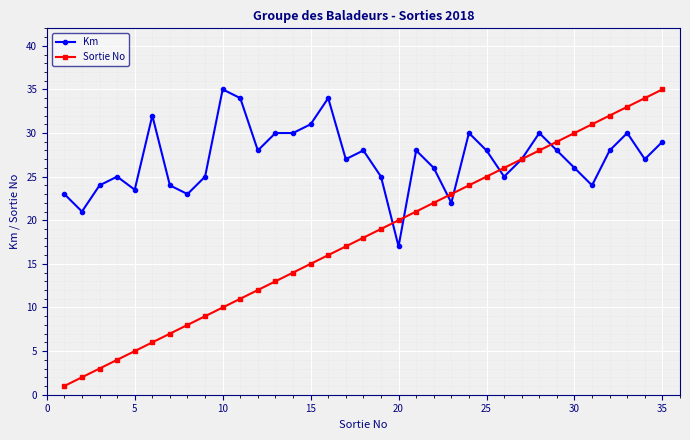

Reading left to right, extract all data points from this chart.

Km: 23.0	21.0	24.0	25.0	23.5	32.0	24.0	23.0	25.0	35.0	34.0	28.0	30.0	30.0	31.0	34.0	27.0	28.0	25.0	17.0	28.0	26.0	22.0	30.0	28.0	25.0	27.0	30.0	28.0	26.0	24.0	28.0	30.0	27.0	29.0
Sortie No: 1.0	2.0	3.0	4.0	5.0	6.0	7.0	8.0	9.0	10.0	11.0	12.0	13.0	14.0	15.0	16.0	17.0	18.0	19.0	20.0	21.0	22.0	23.0	24.0	25.0	26.0	27.0	28.0	29.0	30.0	31.0	32.0	33.0	34.0	35.0